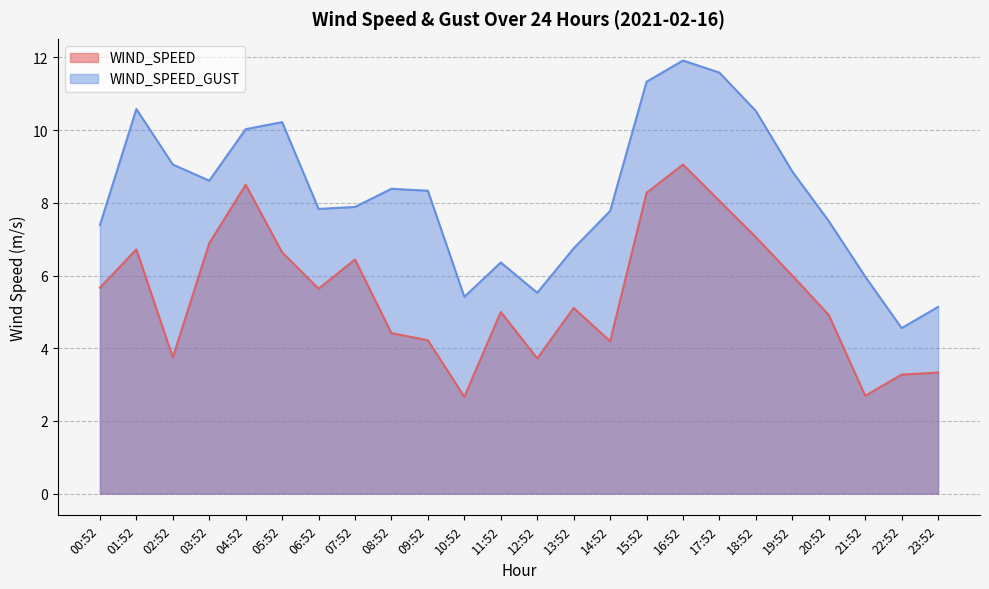

Reading left to right, transcribe all the data shown in this chart.

WIND_SPEED: 5.7	6.7	3.8	6.9	8.5	6.6	5.6	6.4	4.4	4.2	2.7	5.0	3.7	5.1	4.2	8.3	9.1	8.1	7.1	6.0	4.9	2.7	3.3	3.3
WIND_SPEED_GUST: 7.4	10.6	9.1	8.6	10.0	10.2	7.8	7.9	8.4	8.3	5.4	6.4	5.5	6.8	7.8	11.3	11.9	11.6	10.5	8.9	7.5	6.0	4.6	5.1